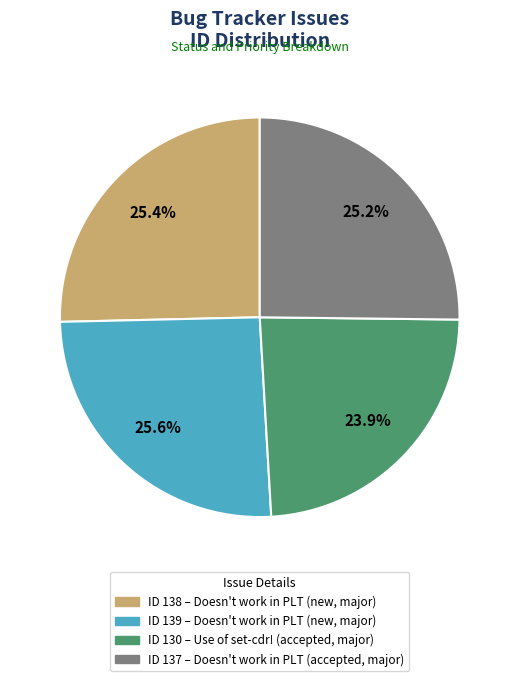

Does any single category account for the majority?

No